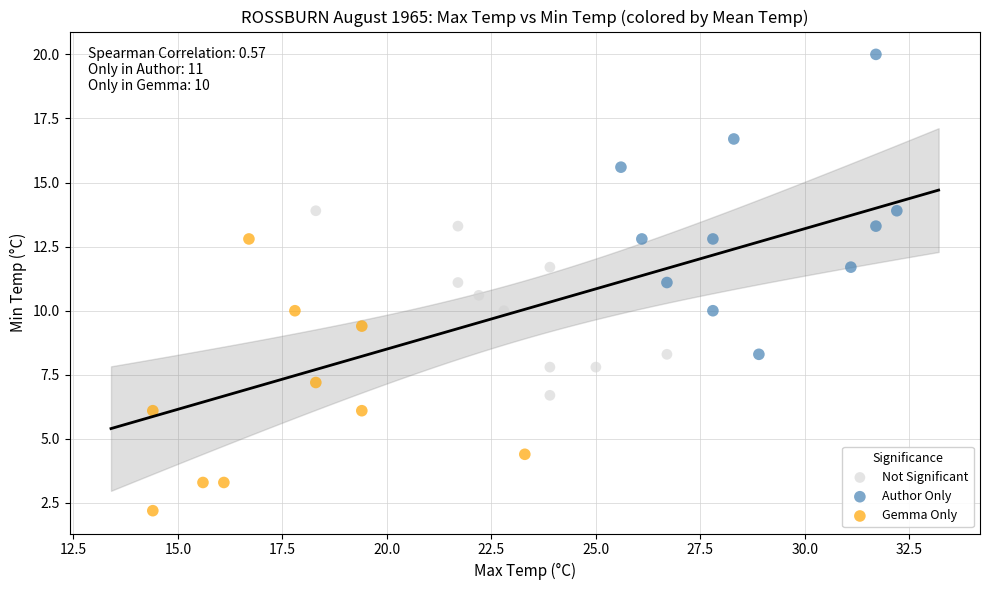

Which series has the widest spread of Y values?

Author Only